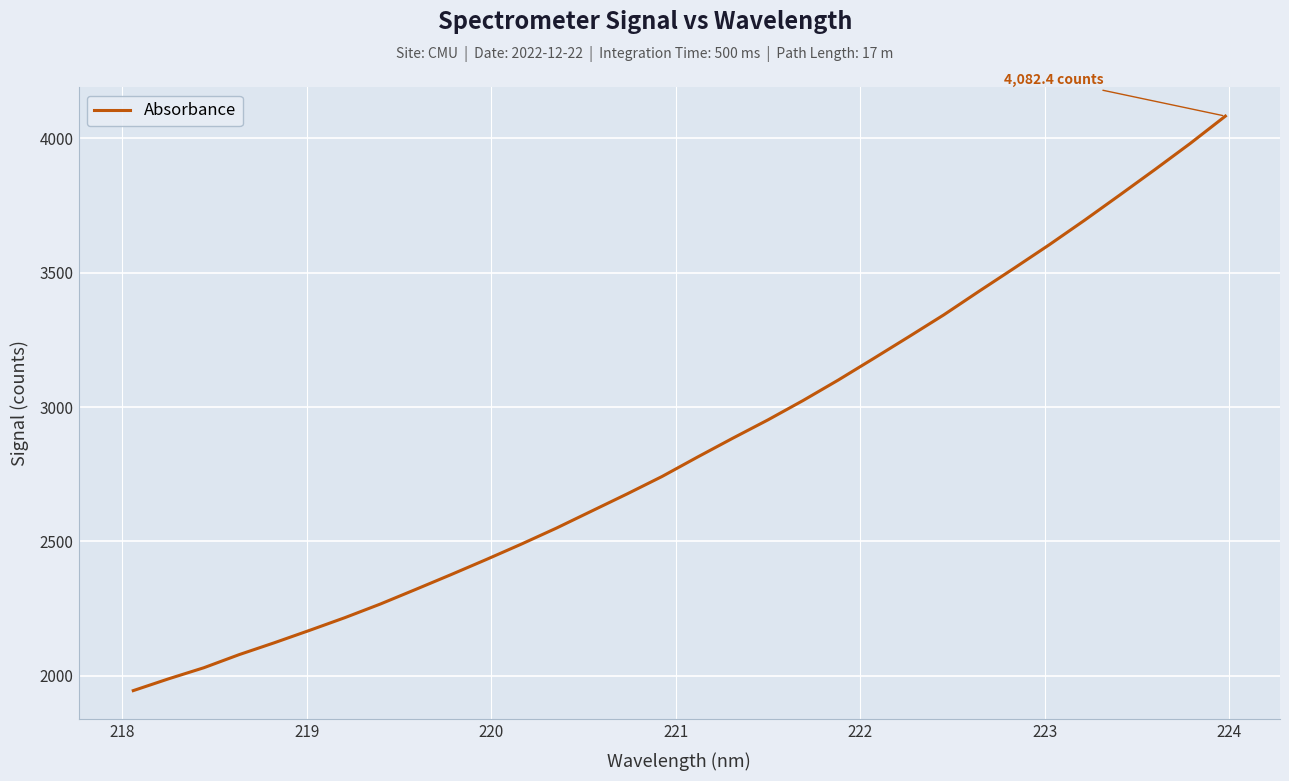

What is the difference between the maximum and minimum values?

2137.7